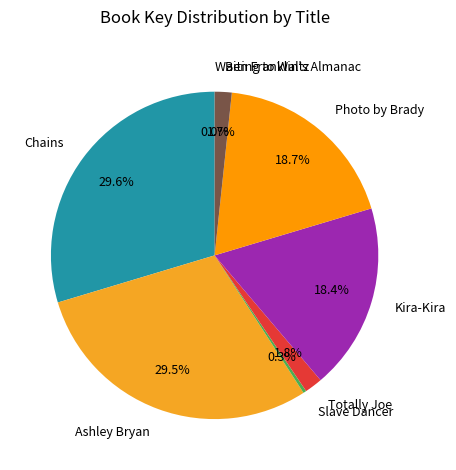

Do Kira-Kira and Totally Joe together represent more than half of the pie?

No